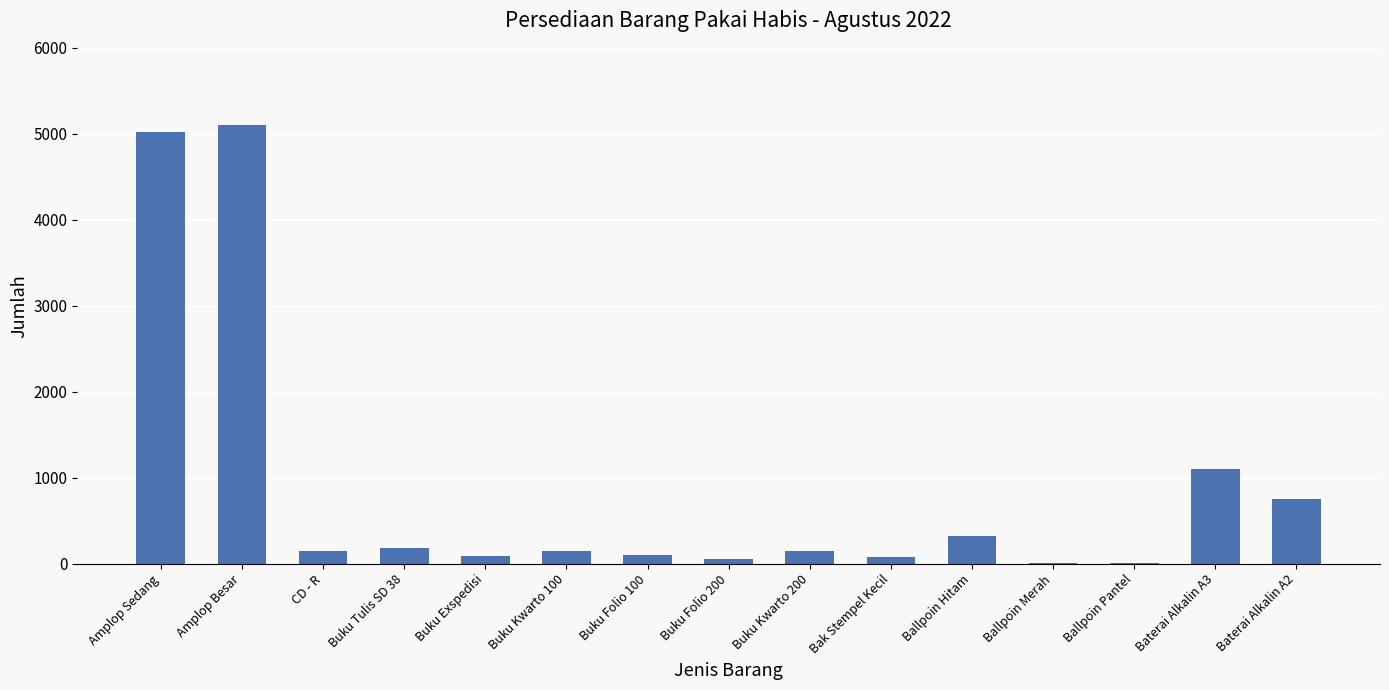

Is it true that the value at Buku Tulis SD 38 is 178?

True